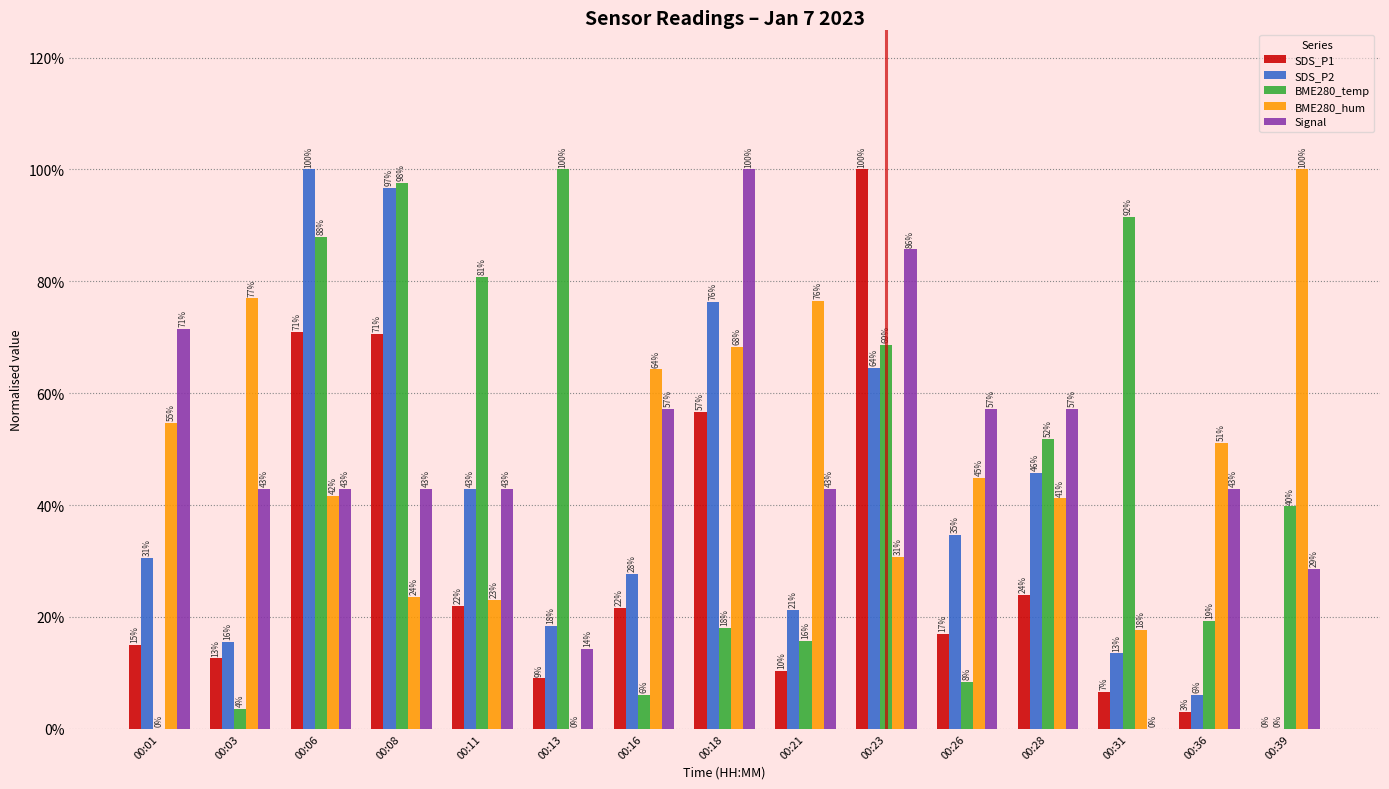

Which series has the widest spread of values?

Signal